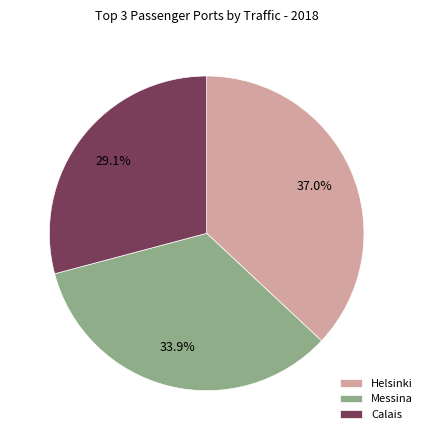

Does Calais represent more than half of the total?

No